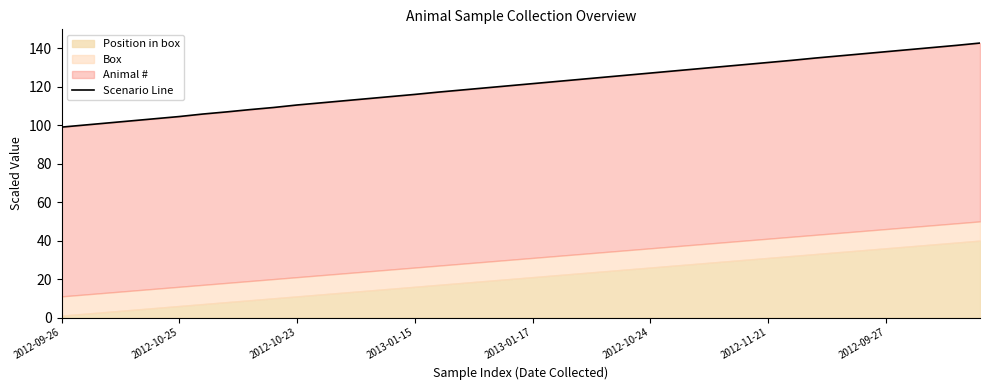

What position from the right is 23?

17